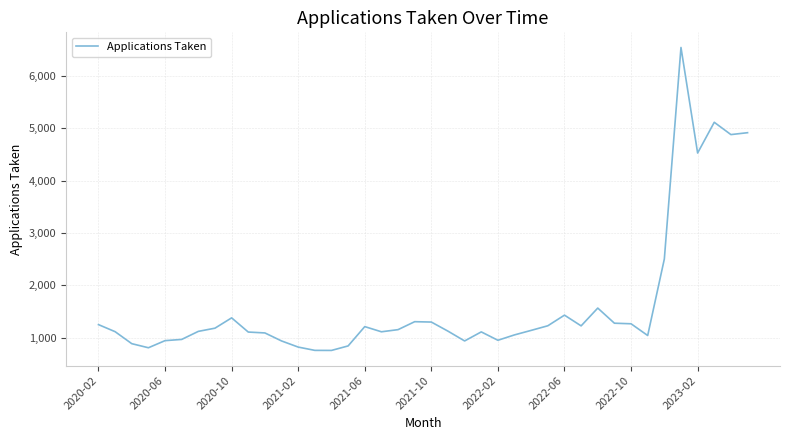

What is the smallest value displayed?

759